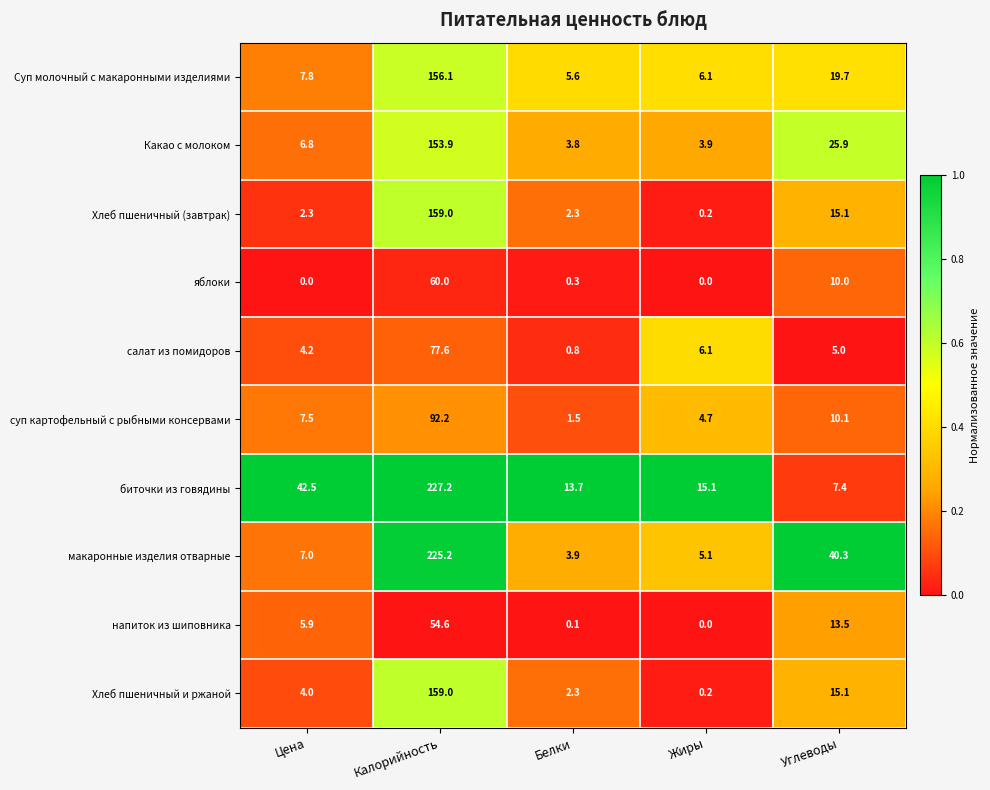

At how many categories does at least one series exceed 0?

5